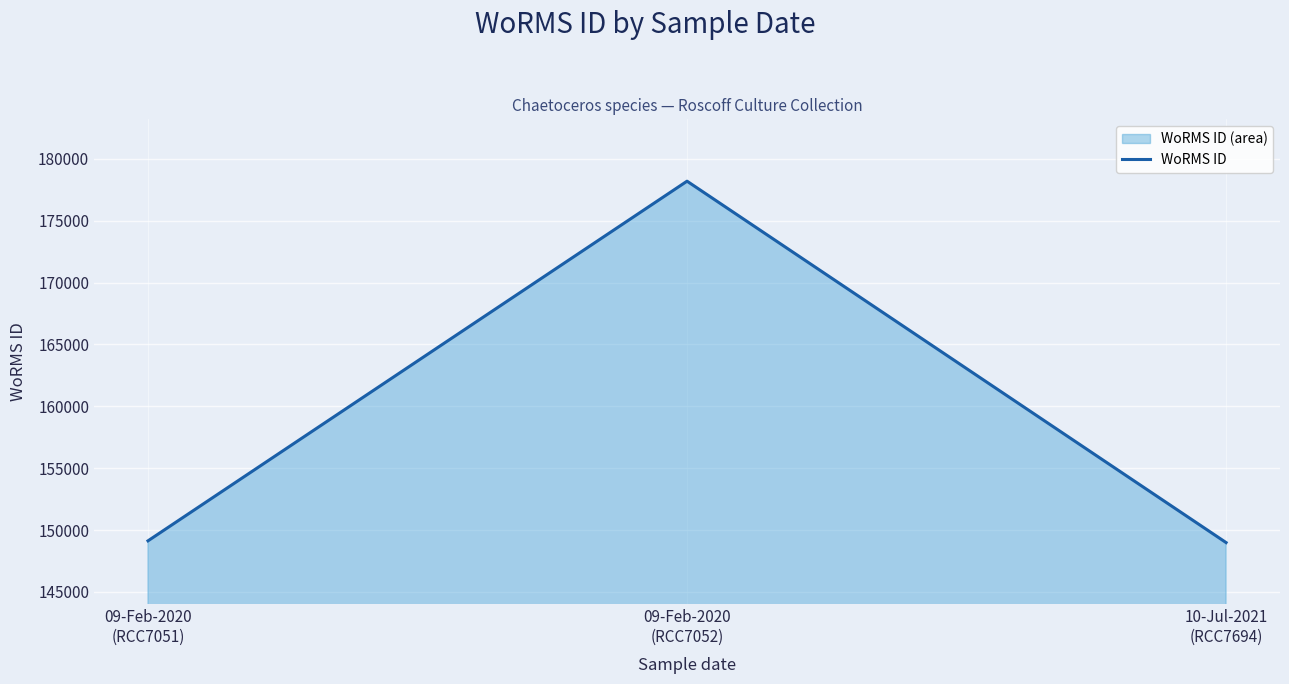

How many data points does each series have?

3